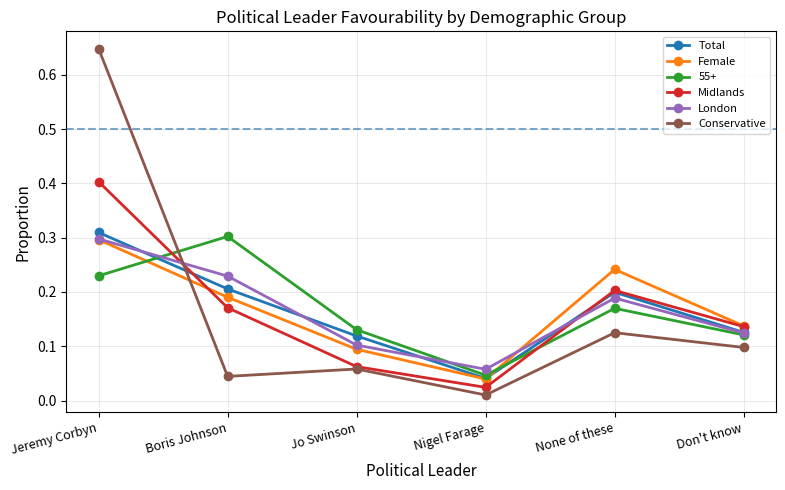

What position from the left is Jeremy Corbyn?

1